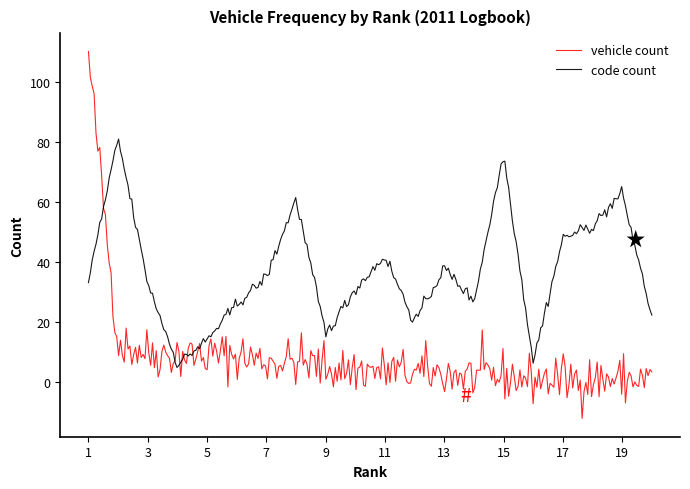

Which series has the widest spread of values?

vehicle count